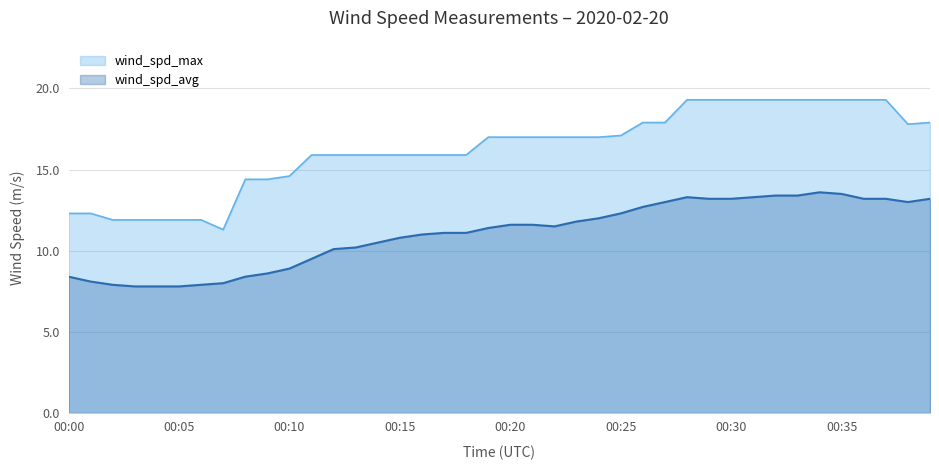

What value does the wind_spd_max series have at 00:33?

19.3